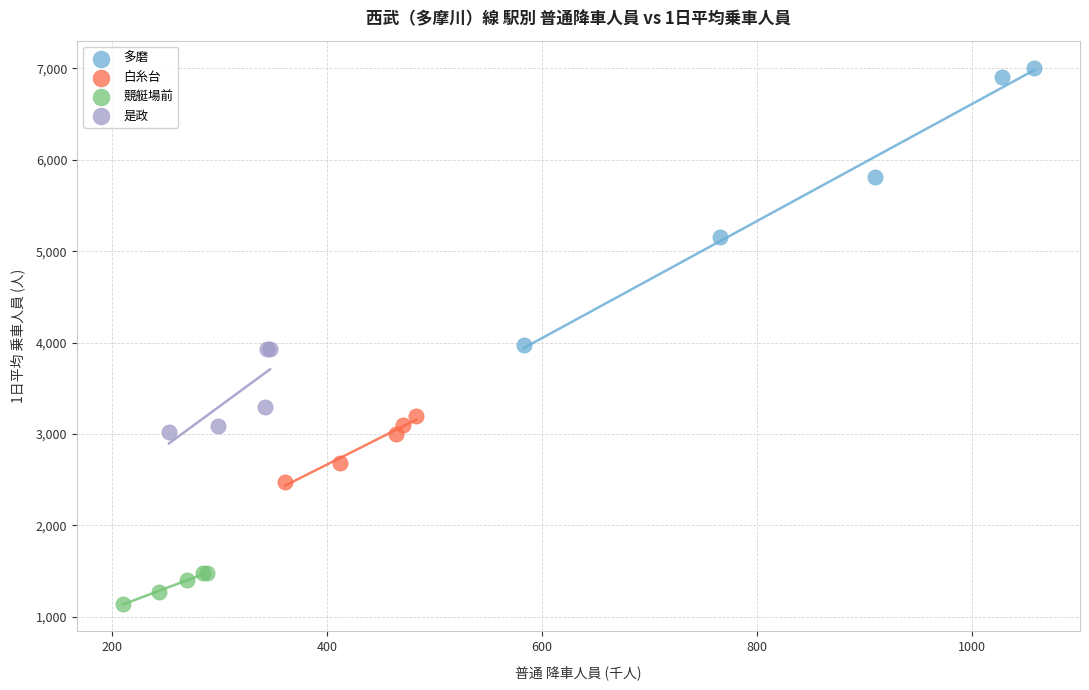

What are all the series names shown in the legend?

多磨, 白糸台, 競艇場前, 是政